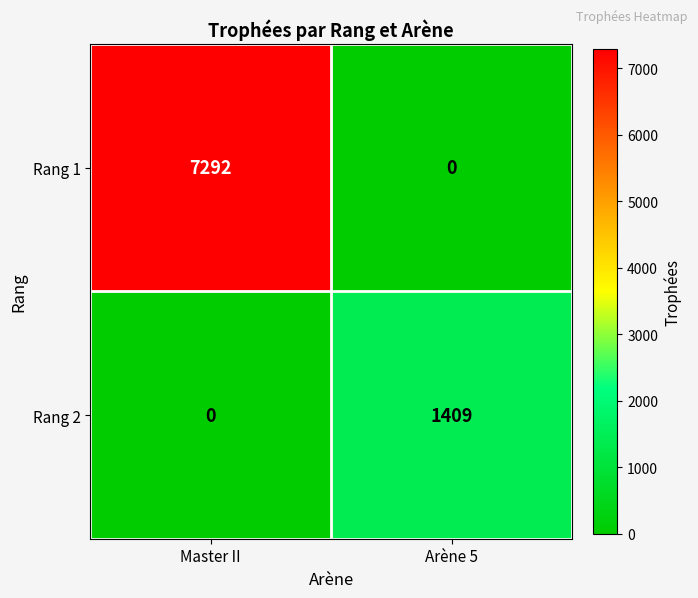

The value of Rang 1 at Master II is 2769. True or false?

False